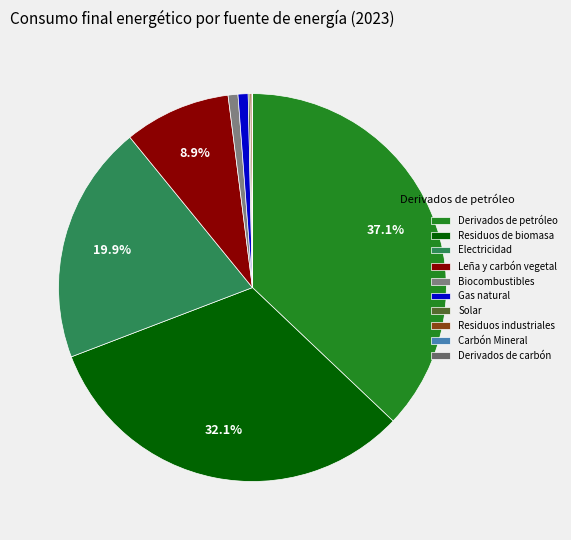

Which category has the biggest portion of the pie?

Derivados de petróleo